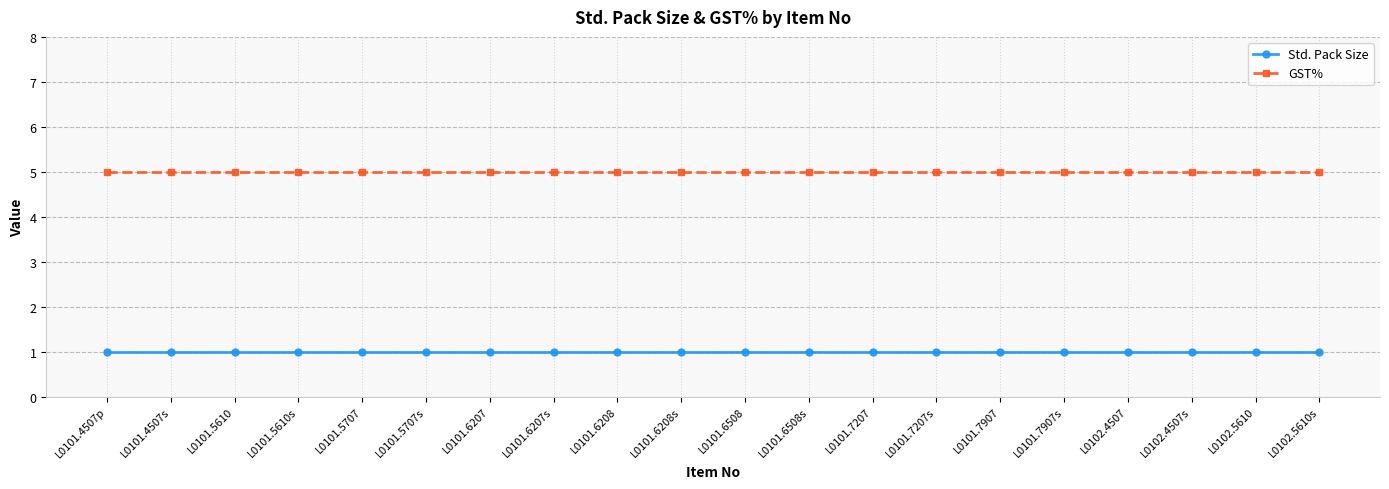

Is it true that GST% equals 2 at L0101.6207s?

False